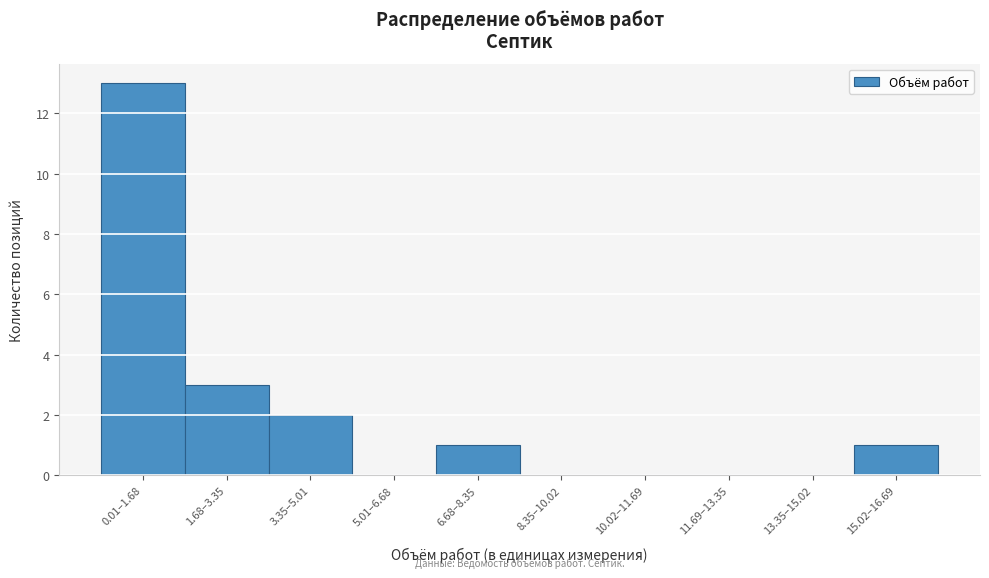

Reading left to right, what are all the values shown in this chart?

0.01–1.68=13	1.68–3.35=3	3.35–5.01=2	5.01–6.68=0	6.68–8.35=1	8.35–10.02=0	10.02–11.69=0	11.69–13.35=0	13.35–15.02=0	15.02–16.69=1